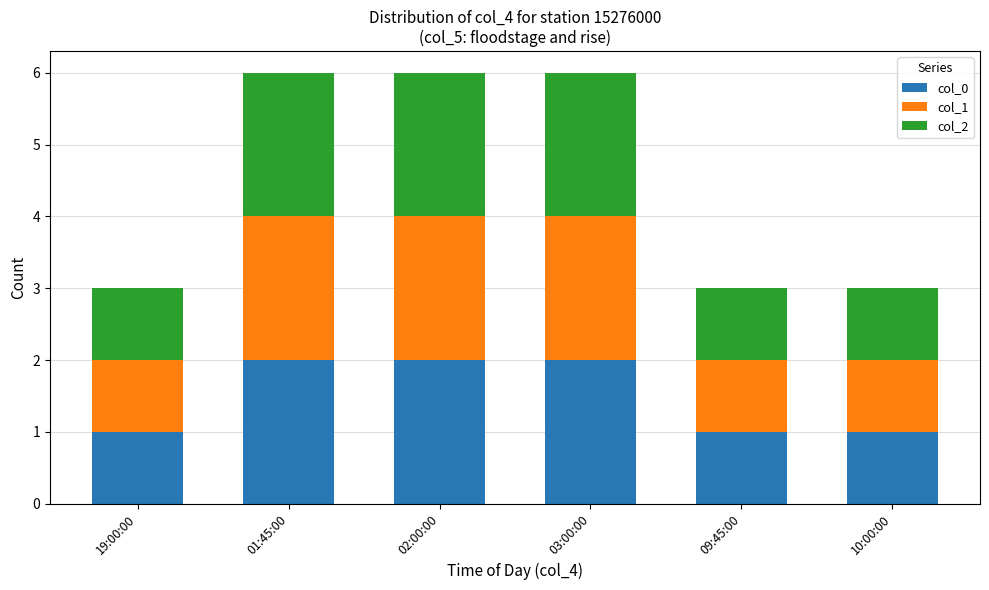

What is the total value across all series at 09:45:00?

3